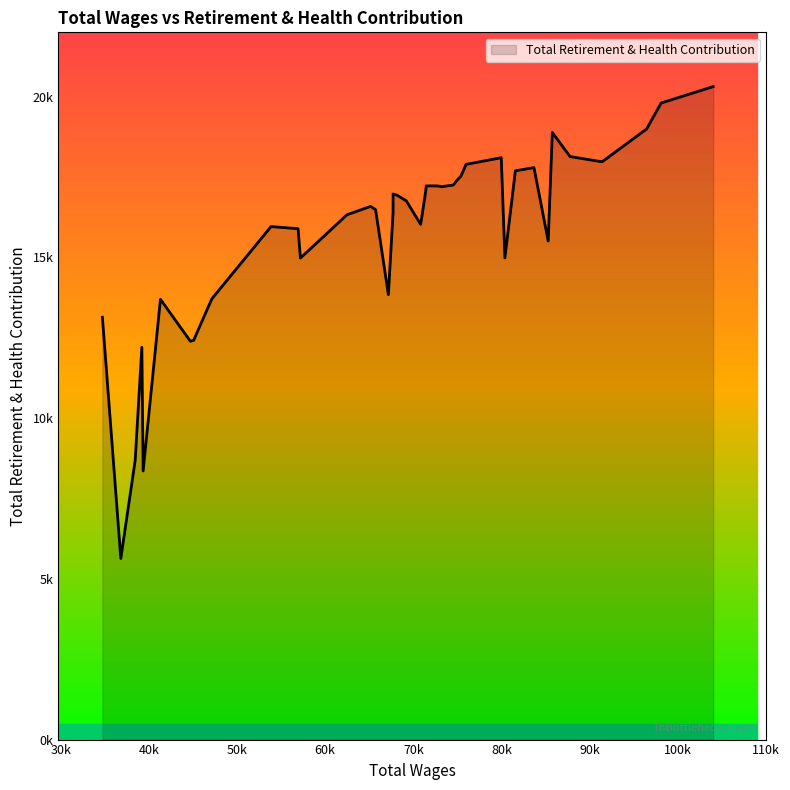

What is the difference between the values at 98100.0 and 57194.0?

4823